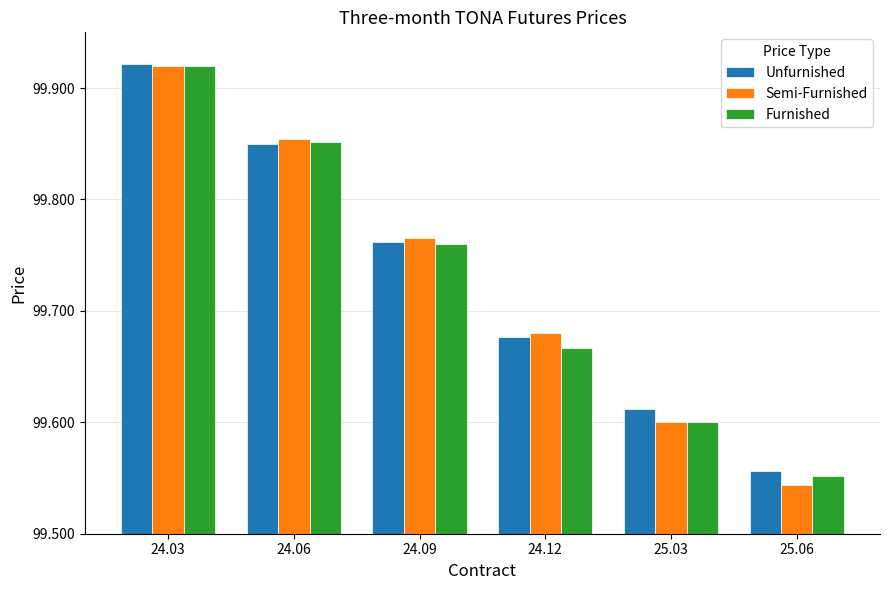

How many groups of bars are there?

6